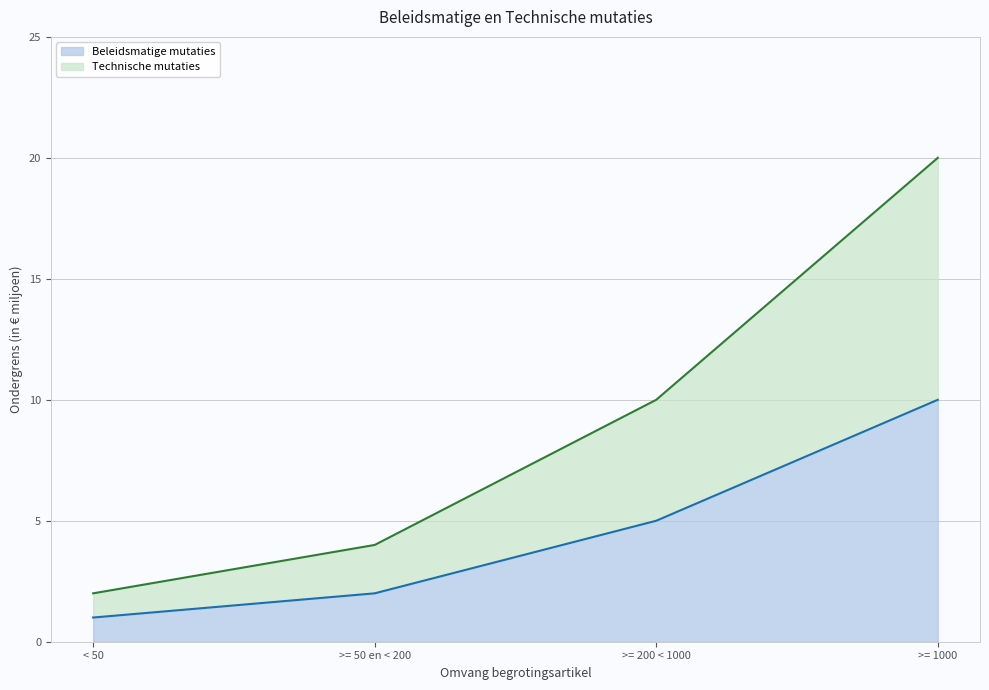

Reading right to left, what are all the values shown in this chart?

Beleidsmatige mutaties: 10	5	2	1
Technische mutaties: 20	10	4	2